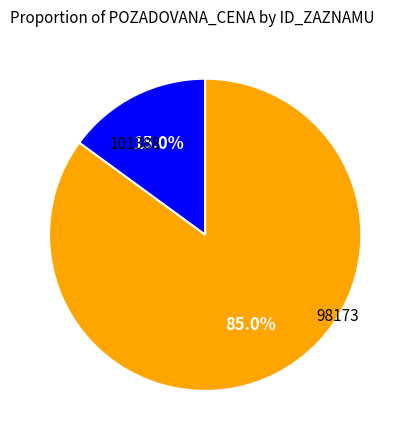

Is there any slice that represents more than half of the pie?

Yes